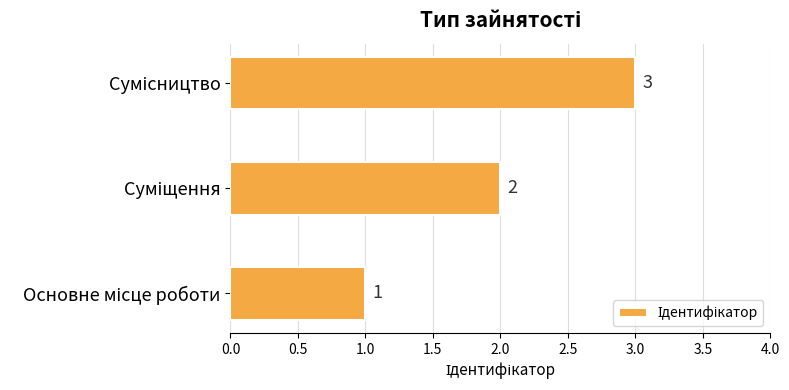

How many series are shown in this chart?

1